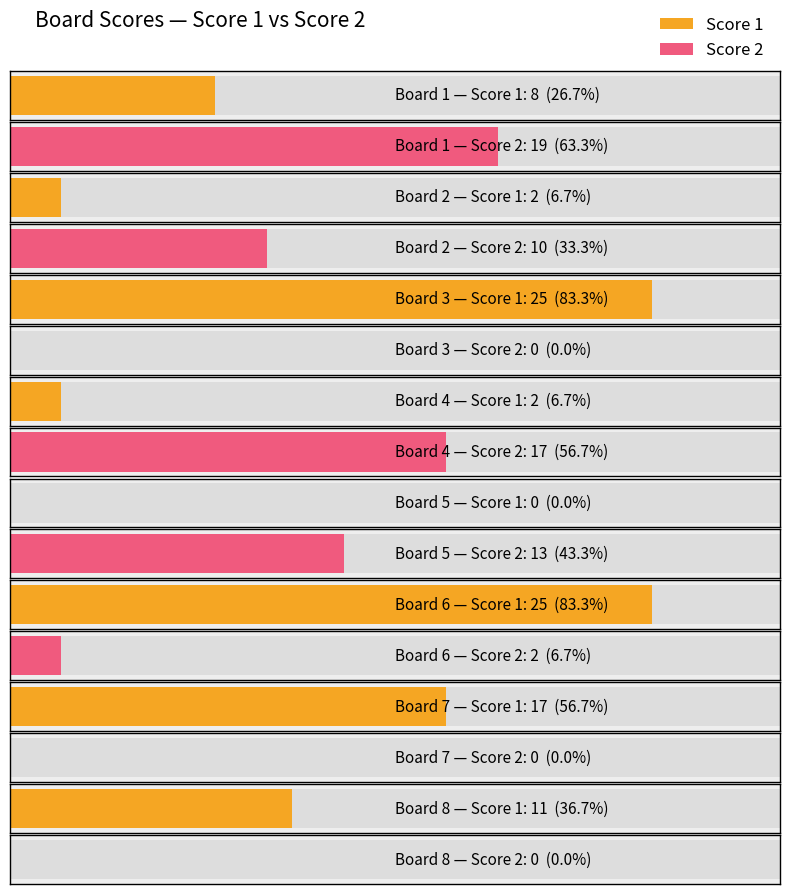

Which category has the highest value across all series?

Board 3